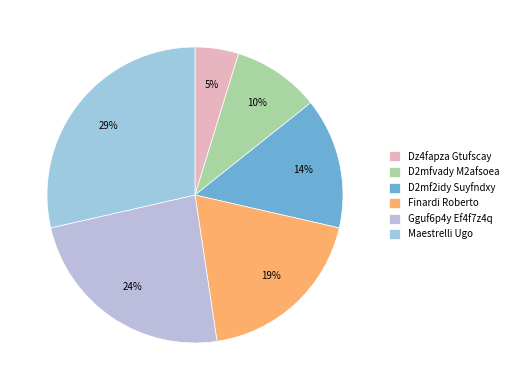

Does any single category account for the majority?

No